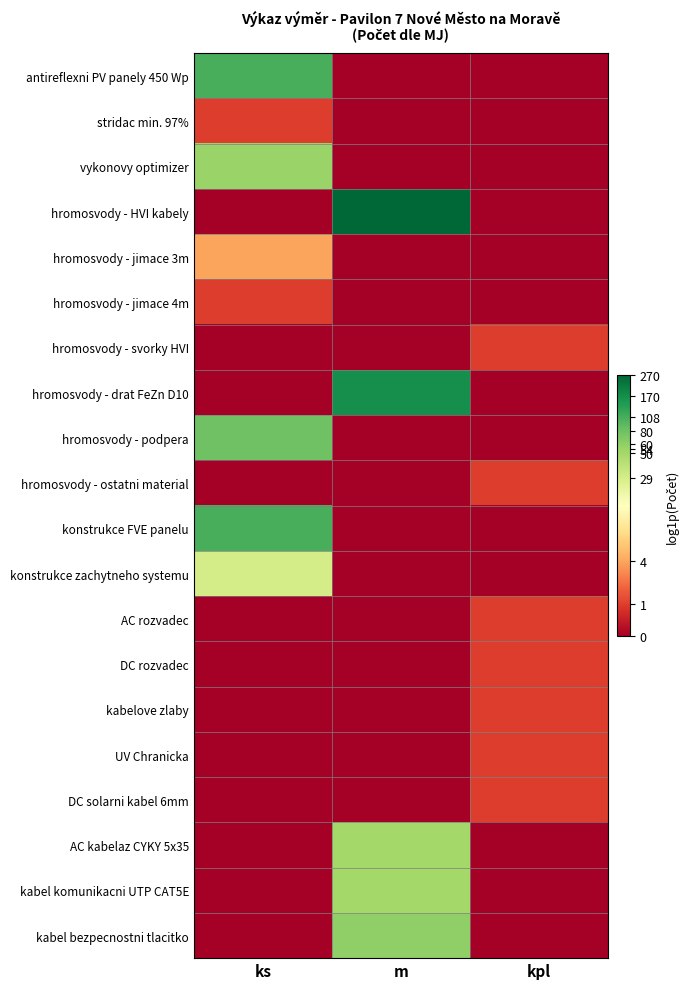

Which series changed the most between m and kpl?

hromosvody - HVI kabely